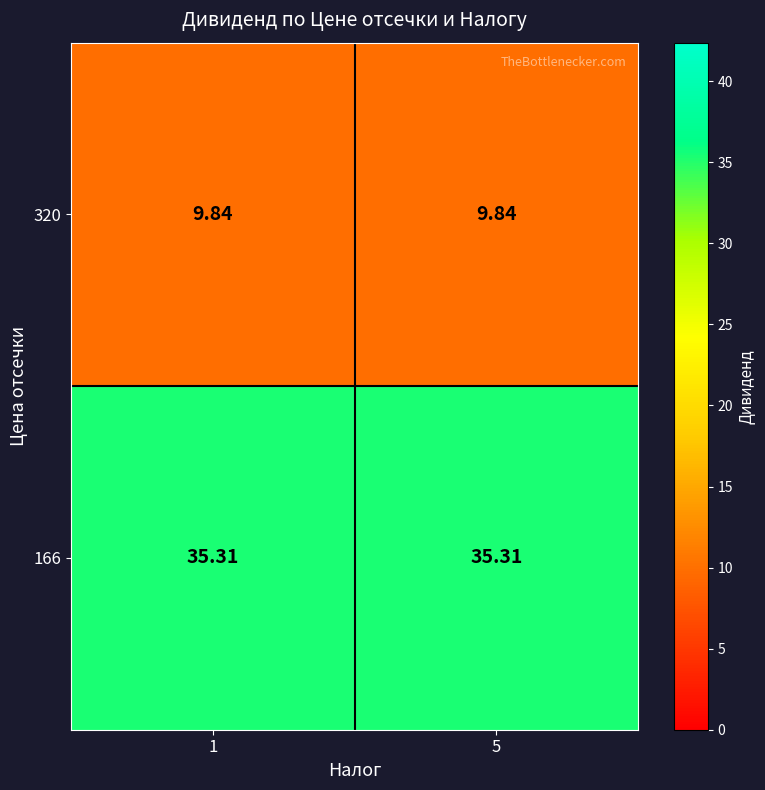

Is the value of 166 at 5 greater than the value of 320 at 5?

Yes